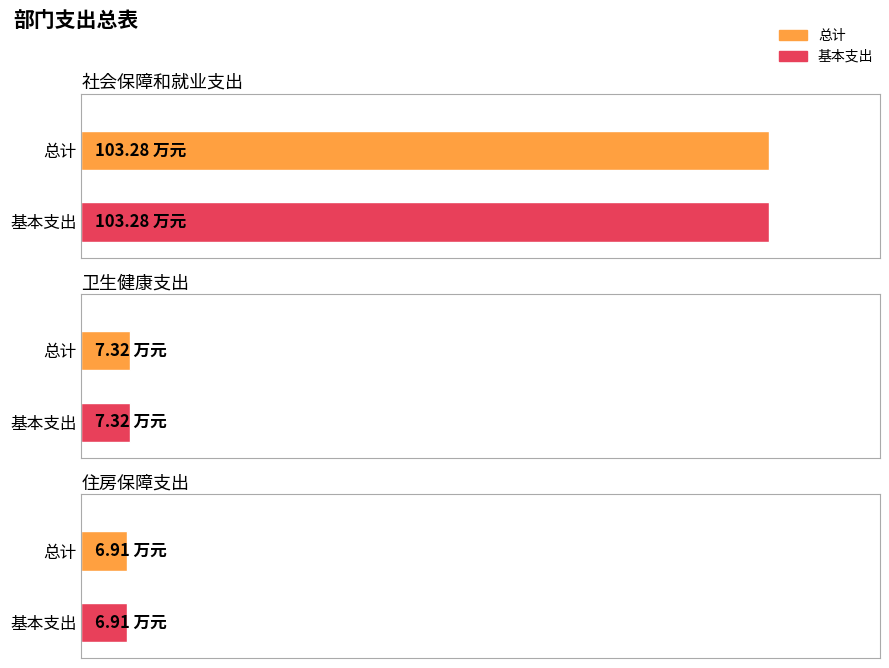

Between 社会保障和就业支出 and 住房保障支出, which series saw the biggest shift?

总计